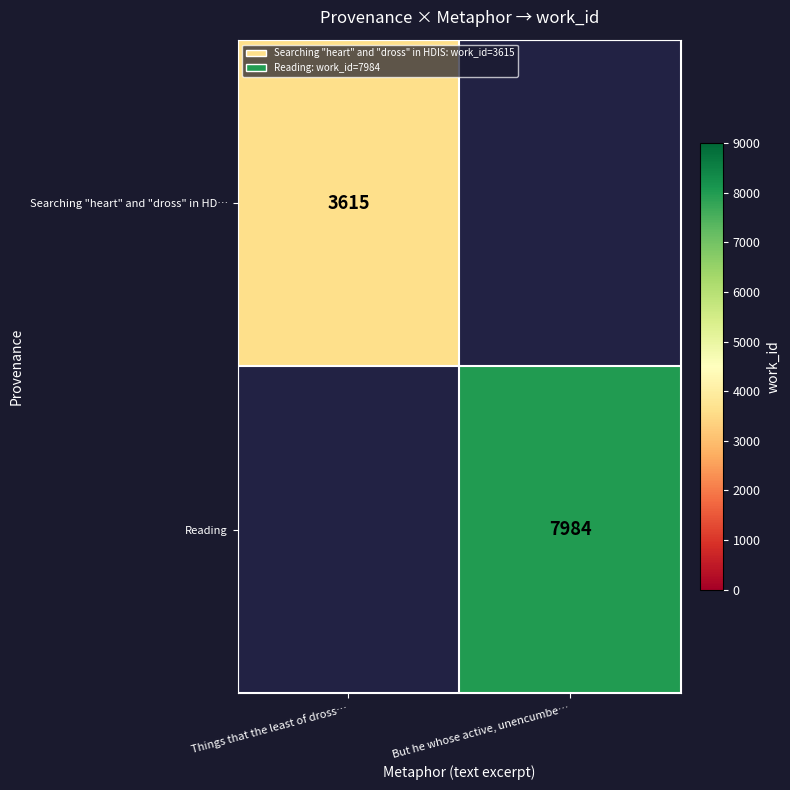

True or false: Searching "heart" and "dross" in HD… has a value of 1061 at Things that the least of dross….

False